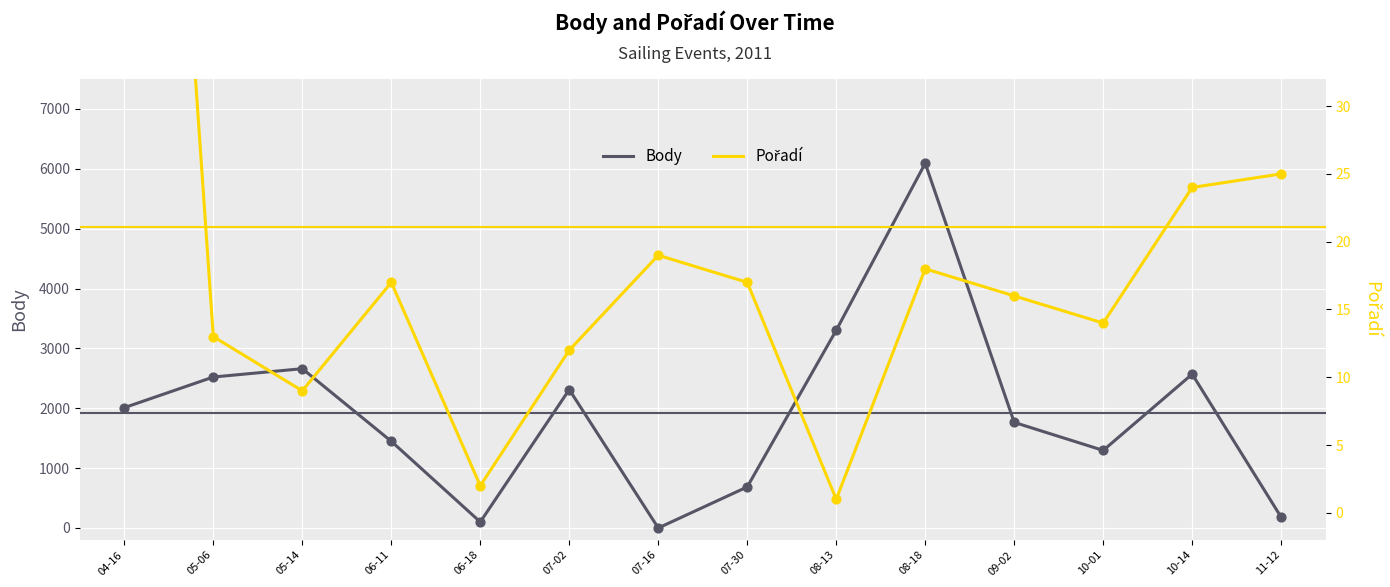

Which series has the widest spread of Y values?

Body